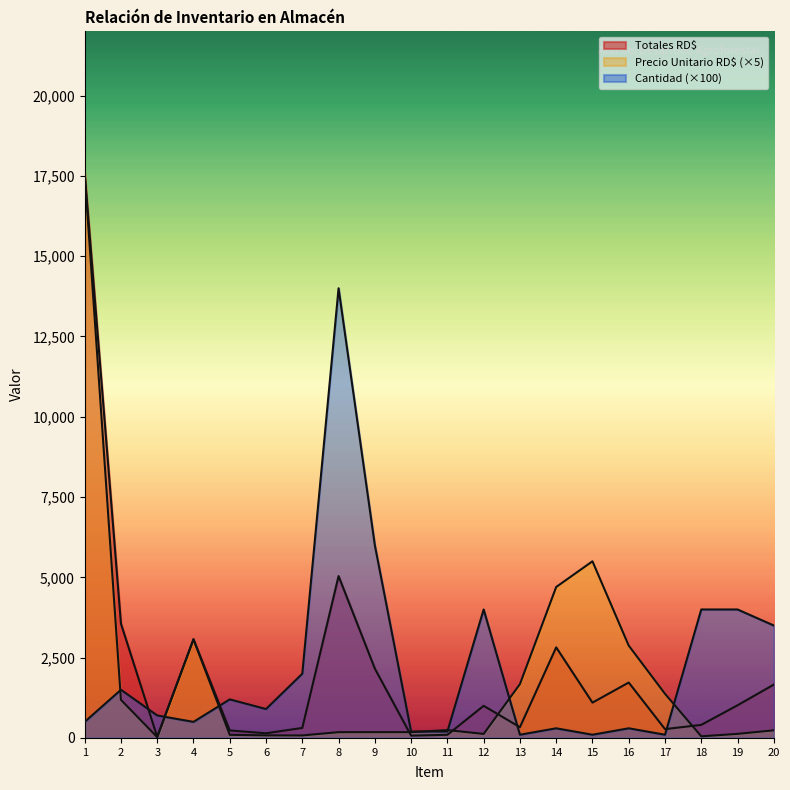

Between 16 and 17, which series saw the biggest shift?

Precio Unitario RD$